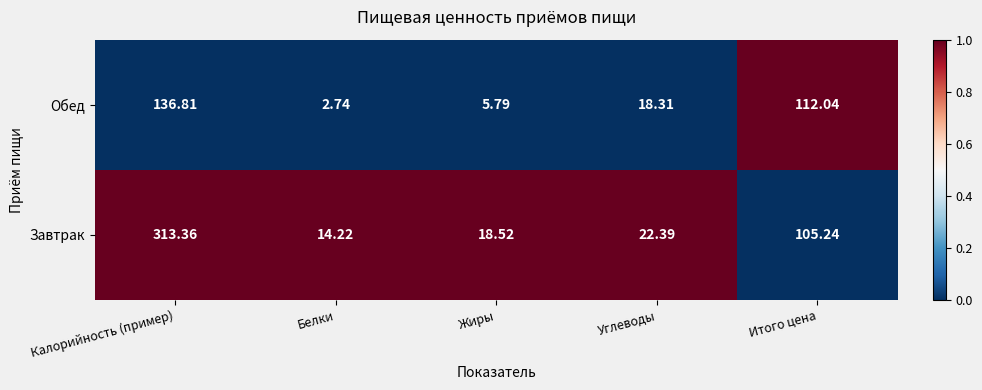

Rank the series at Итого цена from highest to lowest value.

Обед, Завтрак